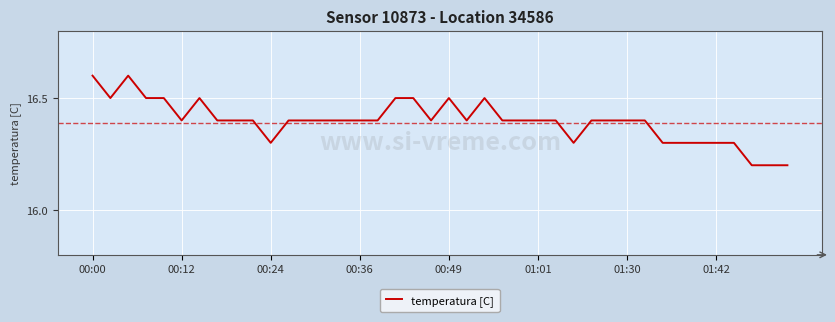

What is the greatest value displayed?

16.6